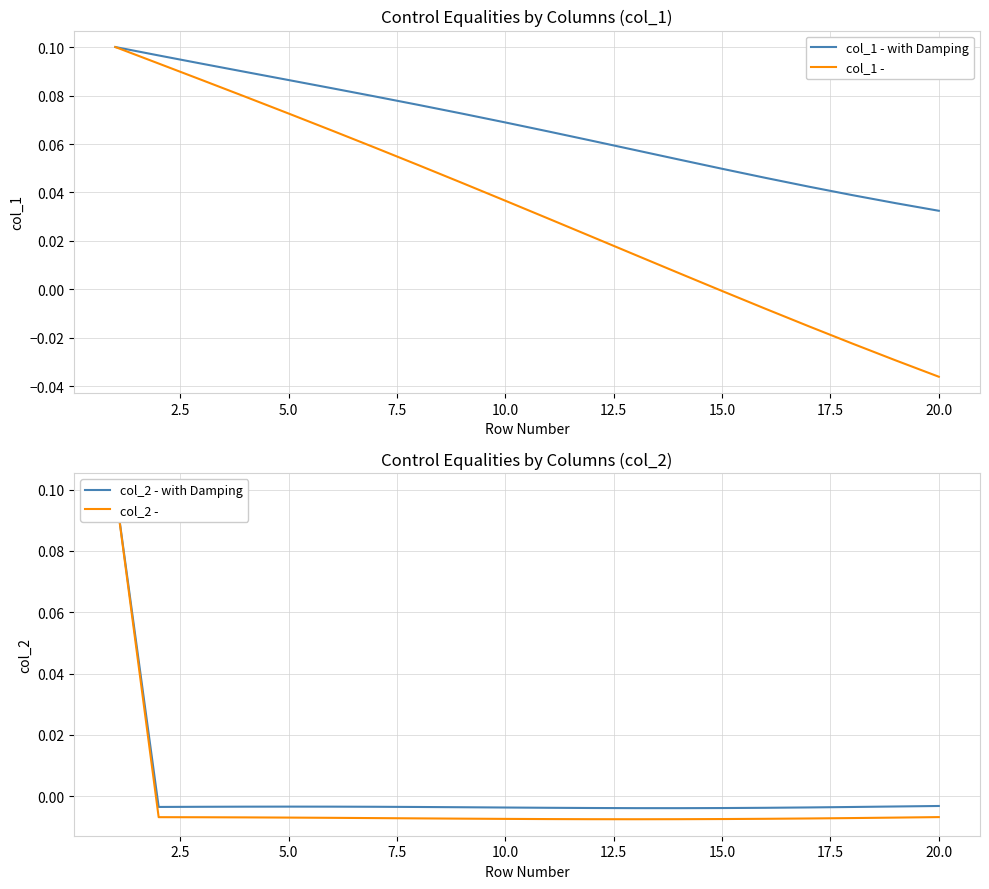

Is the value of col_1 -  at 16 greater than the value of col_1 - with Damping at 12.5?

No